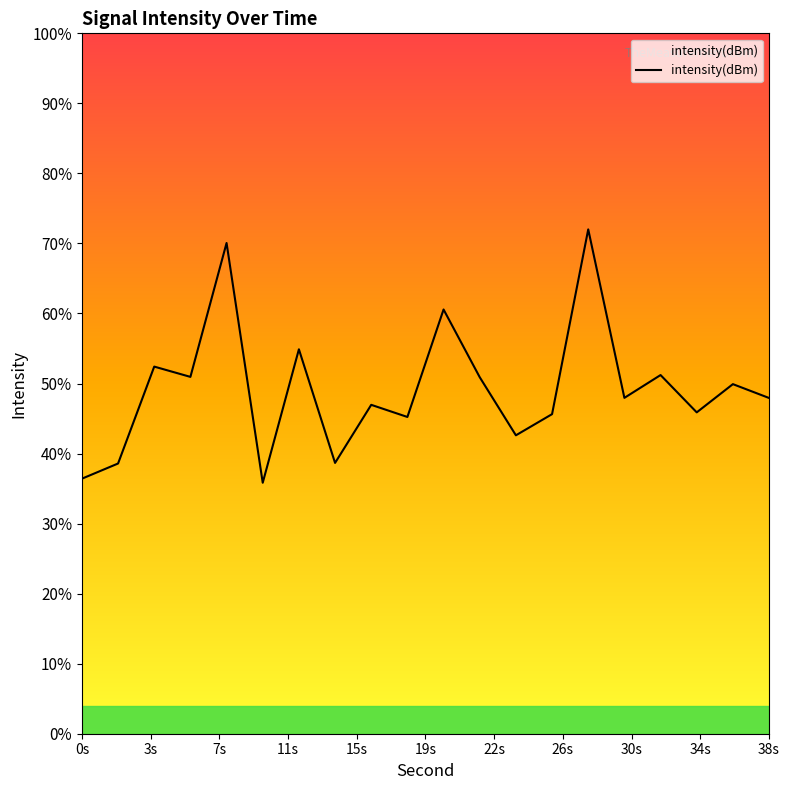

What is the label of the 4th point from the left?

11s